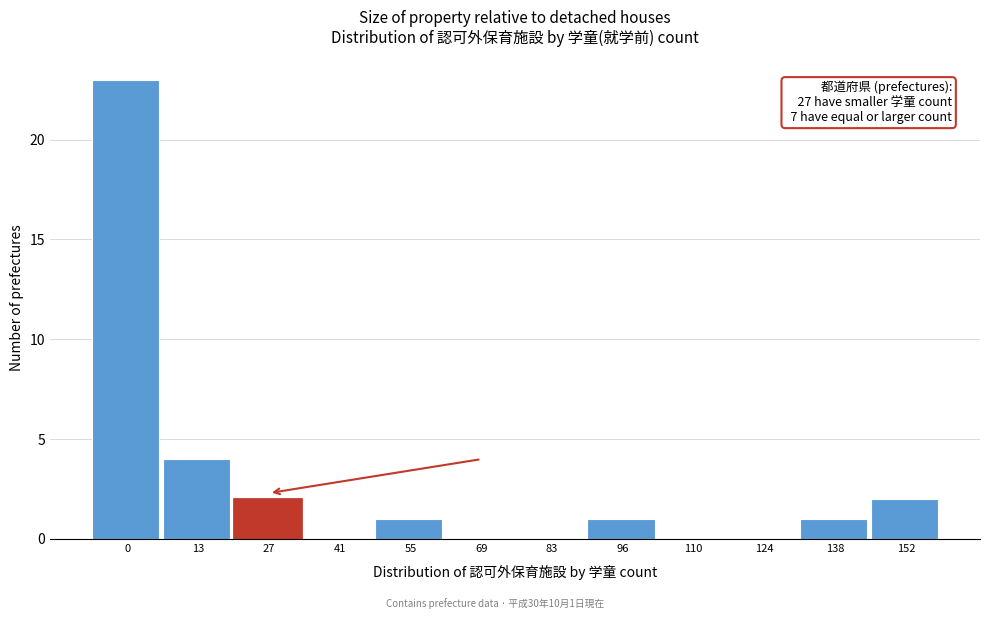

Reading left to right, what are all the values shown in this chart?

0=23	13=4	27=2	41=0	55=1	69=0	83=0	96=1	110=0	124=0	138=1	152=2